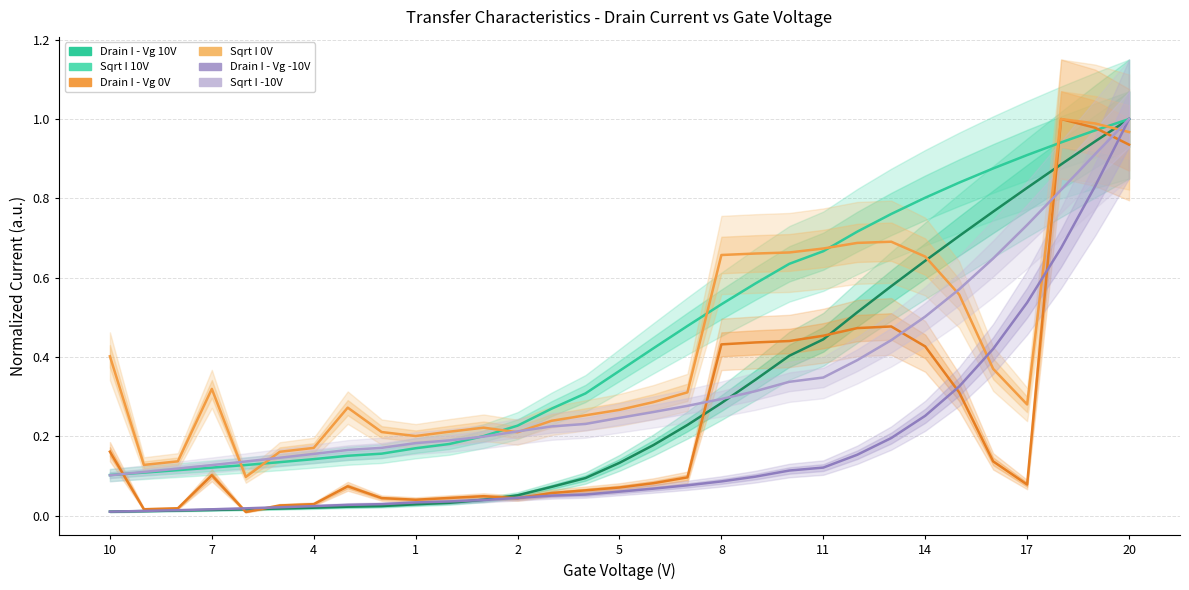

Is it true that Drain I - Vg 0V equals 0.3 at 25?

True